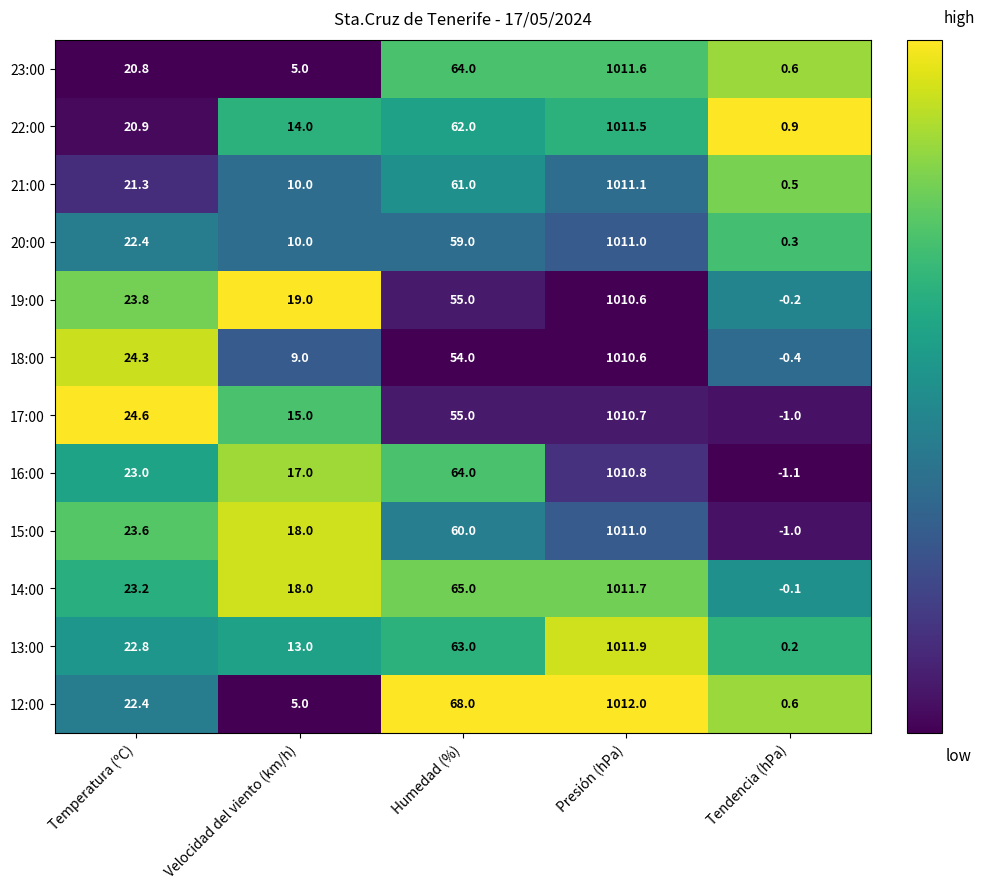

Which series changed the most between Humedad (%) and Presión (hPa)?

18:00